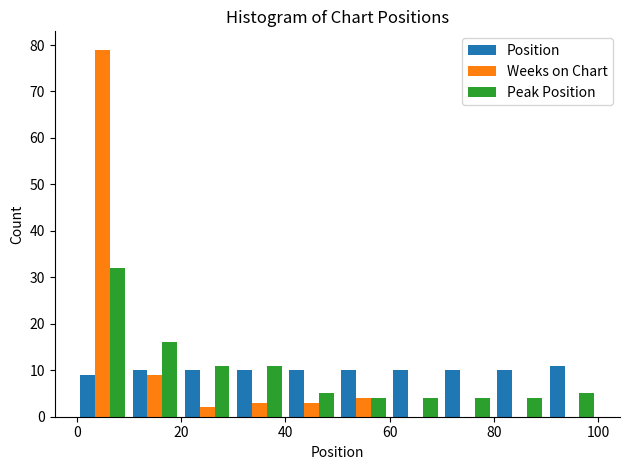

In the Weeks on Chart series, which range on the x-axis has the tallest bar?

0 to 10